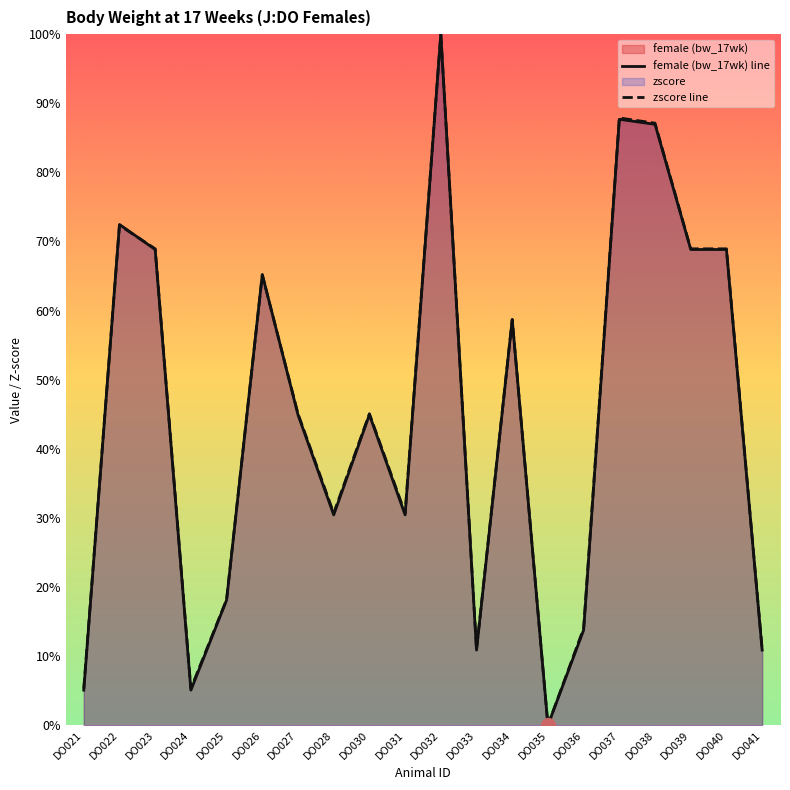

How many times do zscore line and female (bw_17wk) line cross each other?

4